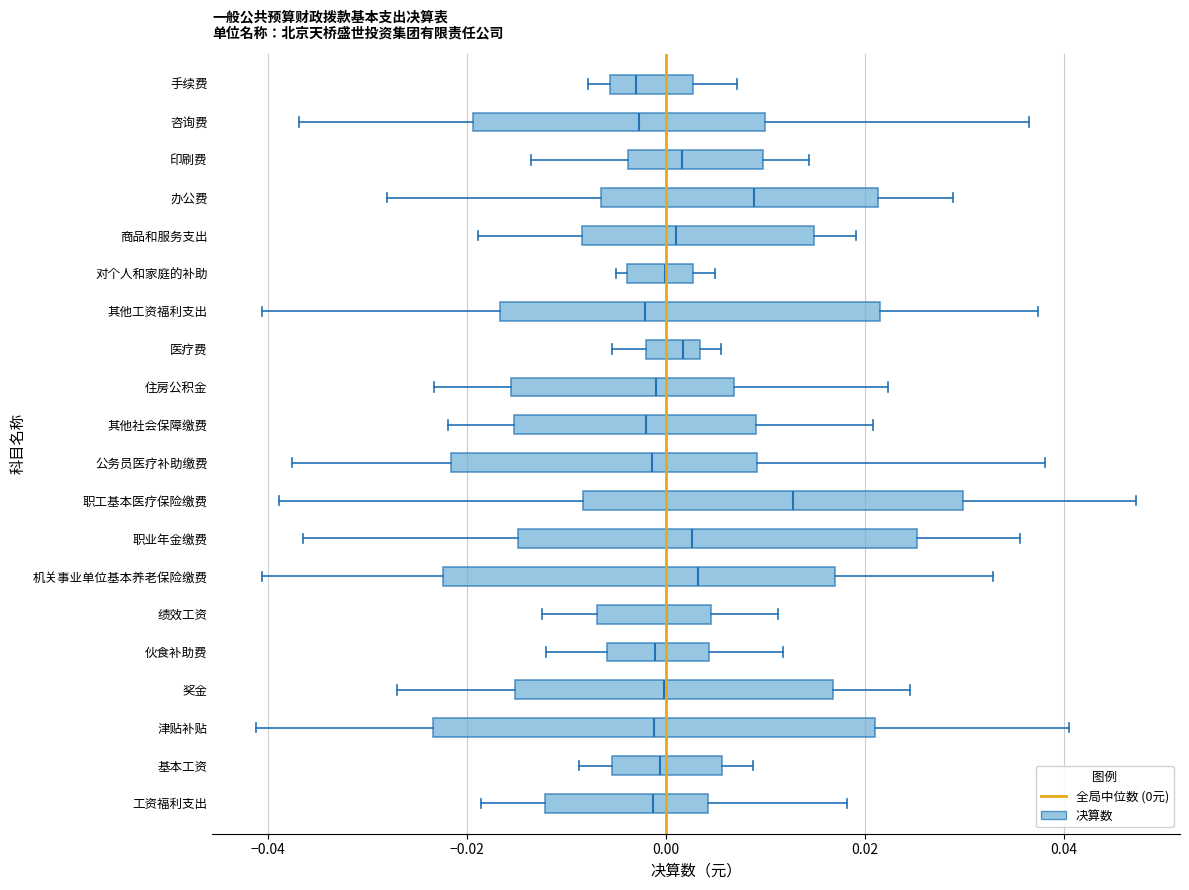

Reading bottom to top, transcribe this box plot: for each box, give where its median line is, the range the box spans, and where its two whiskers end, as read against the x-axis. The values are not printed on the chart, so give them approximately, as read against the axis.

工资福利支出: median -0.002, box -0.012 to 0.004, whiskers -0.018 to 0.018
基本工资: median 0.000, box -0.006 to 0.006, whiskers -0.008 to 0.008
津贴补贴: median -0.002, box -0.024 to 0.022, whiskers -0.042 to 0.040
奖金: median 0.000, box -0.016 to 0.016, whiskers -0.028 to 0.024
伙食补助费: median -0.002, box -0.006 to 0.004, whiskers -0.012 to 0.012
绩效工资: median 0.000, box -0.006 to 0.004, whiskers -0.012 to 0.012
机关事业单位基本养老保险缴费: median 0.004, box -0.022 to 0.018, whiskers -0.040 to 0.032
职业年金缴费: median 0.002, box -0.014 to 0.026, whiskers -0.036 to 0.036
职工基本医疗保险缴费: median 0.012, box -0.008 to 0.030, whiskers -0.038 to 0.048
公务员医疗补助缴费: median -0.002, box -0.022 to 0.010, whiskers -0.038 to 0.038
其他社会保障缴费: median -0.002, box -0.016 to 0.010, whiskers -0.022 to 0.020
住房公积金: median -0.002, box -0.016 to 0.006, whiskers -0.024 to 0.022
医疗费: median 0.002, box -0.002 to 0.004, whiskers -0.006 to 0.006
其他工资福利支出: median -0.002, box -0.016 to 0.022, whiskers -0.040 to 0.038
对个人和家庭的补助: median 0.000, box -0.004 to 0.002, whiskers -0.006 to 0.004
商品和服务支出: median 0.000, box -0.008 to 0.014, whiskers -0.018 to 0.020
办公费: median 0.008, box -0.006 to 0.022, whiskers -0.028 to 0.028
印刷费: median 0.002, box -0.004 to 0.010, whiskers -0.014 to 0.014
咨询费: median -0.002, box -0.020 to 0.010, whiskers -0.036 to 0.036
手续费: median -0.004, box -0.006 to 0.002, whiskers -0.008 to 0.008